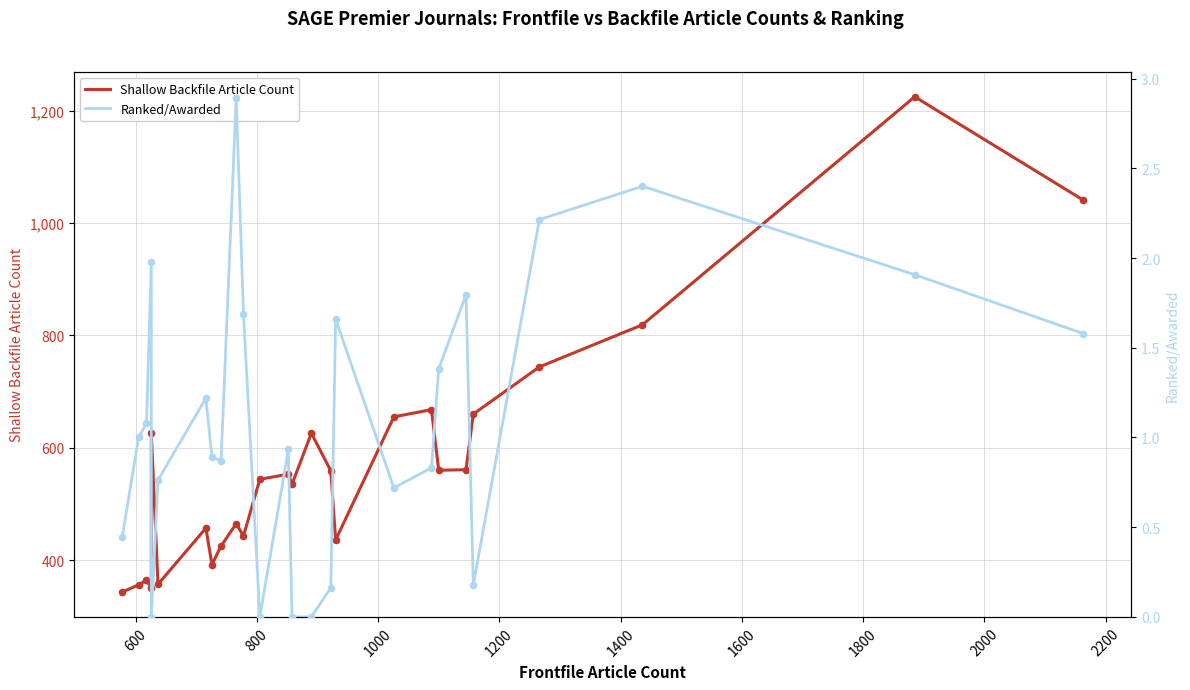

What is the total value across all series at 1200?

626.0